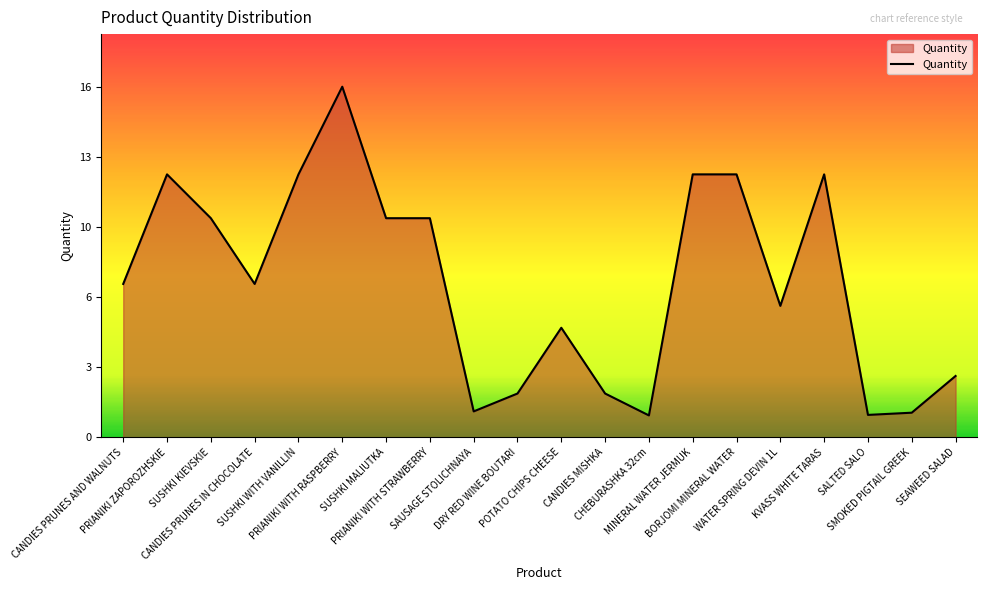

Reading left to right, list all the values displayed in this chart.

CANDIES PRUNES AND WALNUTS=7.0	PRIANIKI ZAPOROZHSKIE=12.0	SUSHKI KIEVSKIE=10.0	CANDIES PRUNES IN CHOCOLATE=7.0	SUSHKI WITH VANILLIN=12.0	PRIANIKI WITH RASPBERRY=16.0	SUSHKI MALIUTKA=10.0	PRIANIKI WITH STRAWBERRY=10.0	SAUSAGE STOLICHNAYA=1.2	DRY RED WINE BOUTARI=2.0	POTATO CHIPS CHEESE=5.0	CANDIES MISHKA=2.0	CHEBURASHKA 32cm=1.0	MINERAL WATER JERMUK=12.0	BORJOMI MINERAL WATER=12.0	WATER SPRING DEVIN 1L=6.0	KVASS WHITE TARAS=12.0	SALTED SALO=1.0	SMOKED PIGTAIL GREEK=1.1	SEAWEED SALAD=2.8